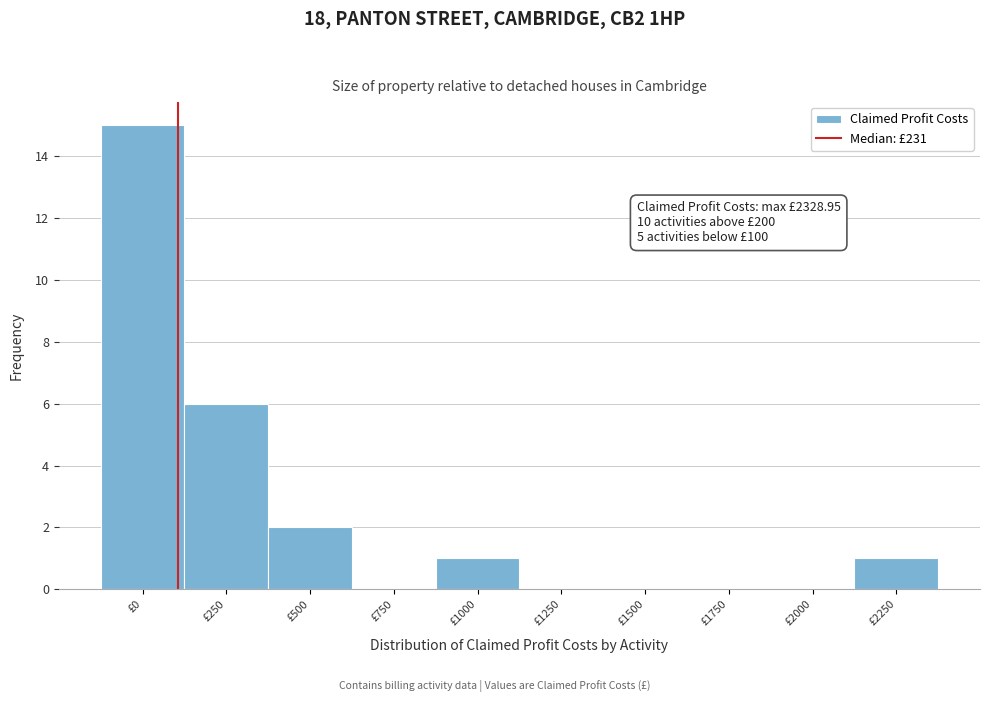

The value at £500 is 2. True or false?

True